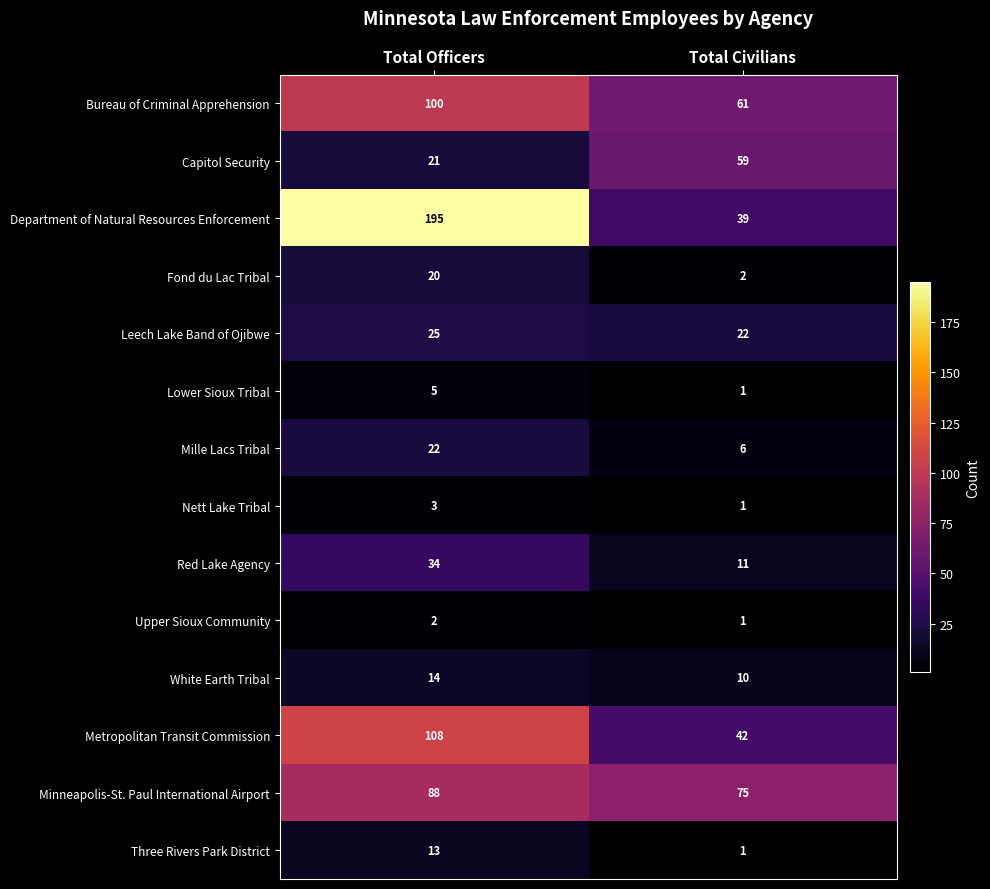

What is the minimum value shown in the chart?

1